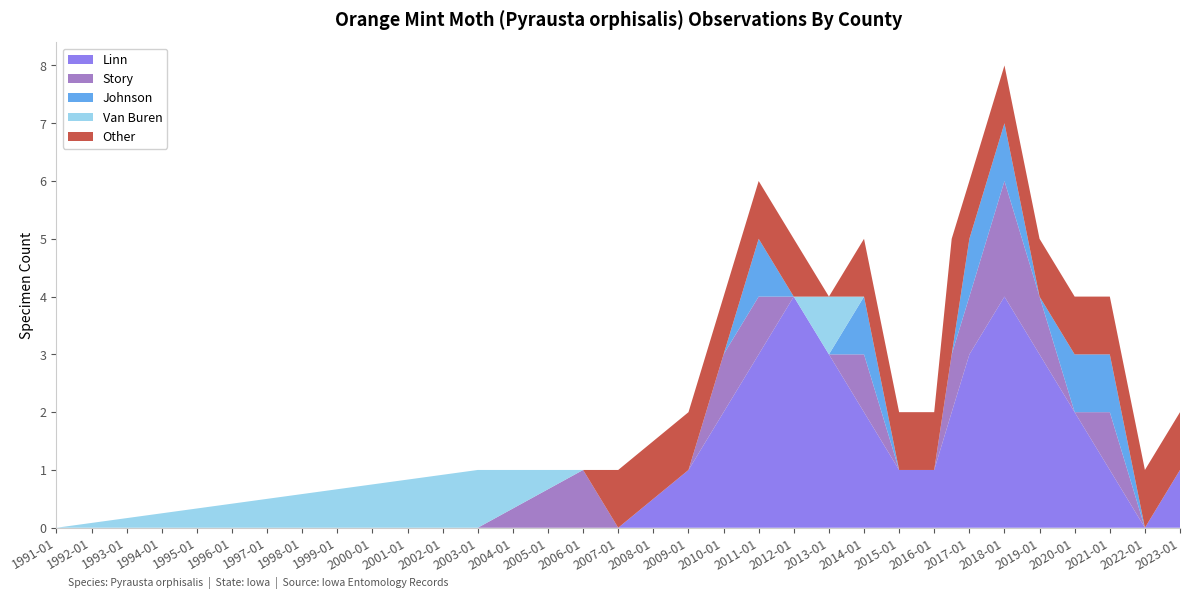

Reading left to right, transcribe all the data shown in this chart.

Linn: 1991-01=0	2003-01=0	2006-01=0	2007-01=0	2009-01=1	2010-01=2	2011-01=3	2012-01=4	2013-01=3	2014-01=2	2015-01=1	2016-01=1	2016-07=2	2017-01=3	2018-01=4	2019-01=3	2020-01=2	2021-01=1	2022-01=0	2023-01=1
Story: 1991-01=0	2003-01=0	2006-01=1	2007-01=0	2009-01=0	2010-01=1	2011-01=1	2012-01=0	2013-01=0	2014-01=1	2015-01=0	2016-01=0	2016-07=1	2017-01=1	2018-01=2	2019-01=1	2020-01=0	2021-01=1	2022-01=0	2023-01=0
Johnson: 1991-01=0	2003-01=0	2006-01=0	2007-01=0	2009-01=0	2010-01=0	2011-01=1	2012-01=0	2013-01=0	2014-01=1	2015-01=0	2016-01=0	2016-07=0	2017-01=1	2018-01=1	2019-01=0	2020-01=1	2021-01=1	2022-01=0	2023-01=0
Van Buren: 1991-01=0	2003-01=1	2006-01=0	2007-01=0	2009-01=0	2010-01=0	2011-01=0	2012-01=0	2013-01=1	2014-01=0	2015-01=0	2016-01=0	2016-07=0	2017-01=0	2018-01=0	2019-01=0	2020-01=0	2021-01=0	2022-01=0	2023-01=0
Other: 1991-01=0	2003-01=0	2006-01=0	2007-01=1	2009-01=1	2010-01=1	2011-01=1	2012-01=1	2013-01=0	2014-01=1	2015-01=1	2016-01=1	2016-07=2	2017-01=1	2018-01=1	2019-01=1	2020-01=1	2021-01=1	2022-01=1	2023-01=1